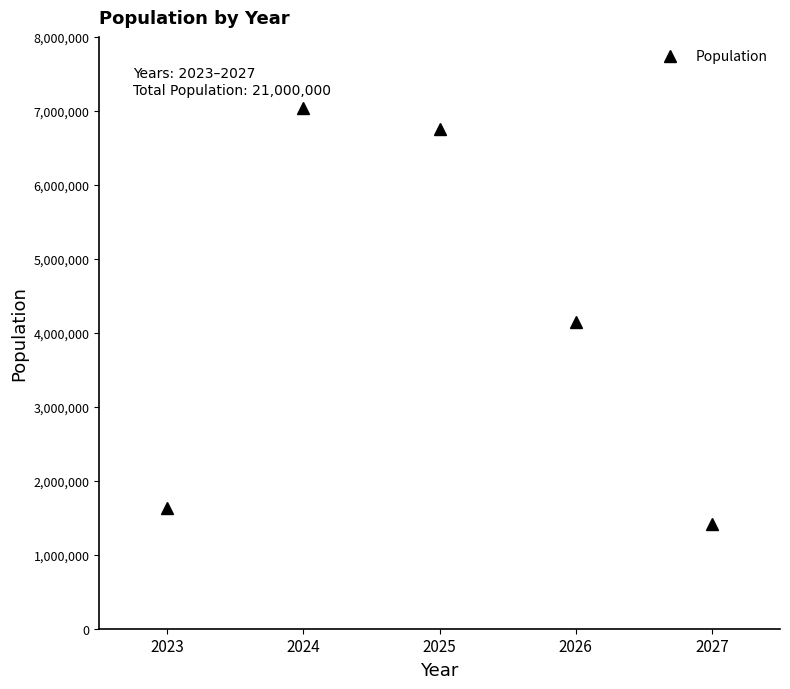

At which label does the data first exceed 4151700?

2024